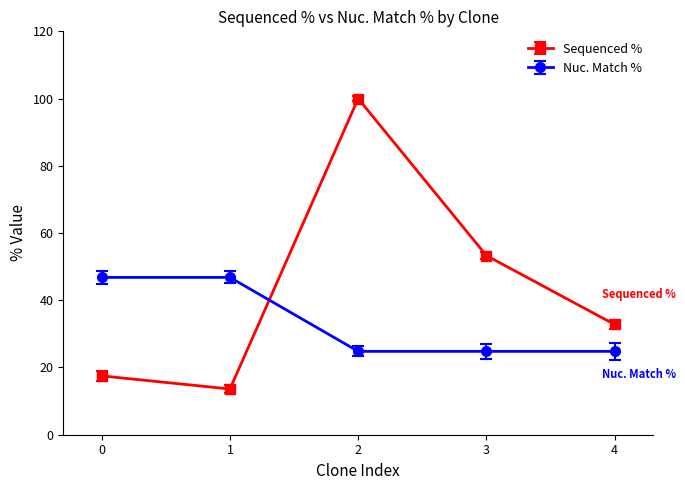

Reading left to right, extract all data points from this chart.

Sequenced %: 0=17.5	1=13.6	2=100.0	3=53.3	4=32.8
Nuc. Match %: 0=46.8	1=46.8	2=24.8	3=24.8	4=24.8